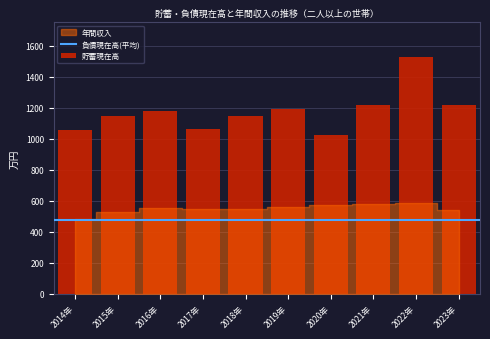

What is the sum of all values?

11767